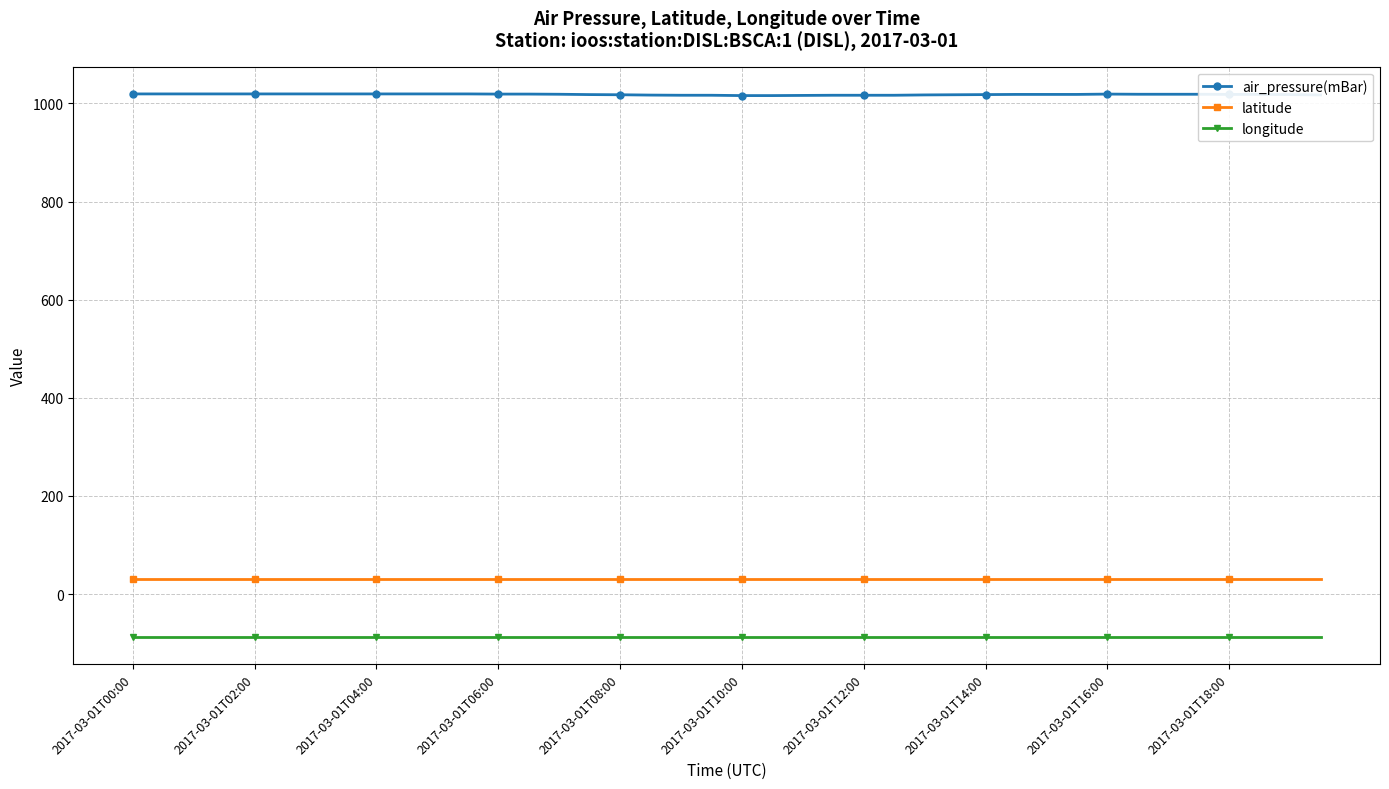

What is the average value of the latitude series?

30.3